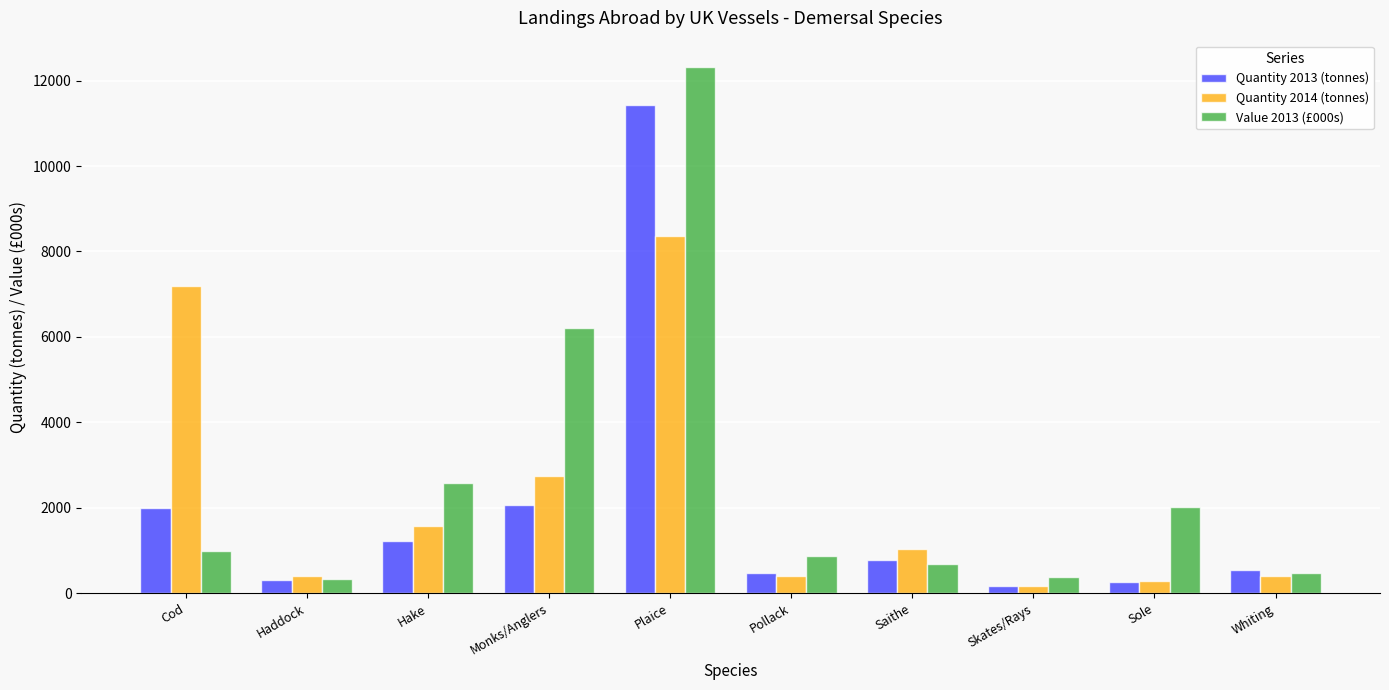

Which label corresponds to the largest value in the chart?

Plaice